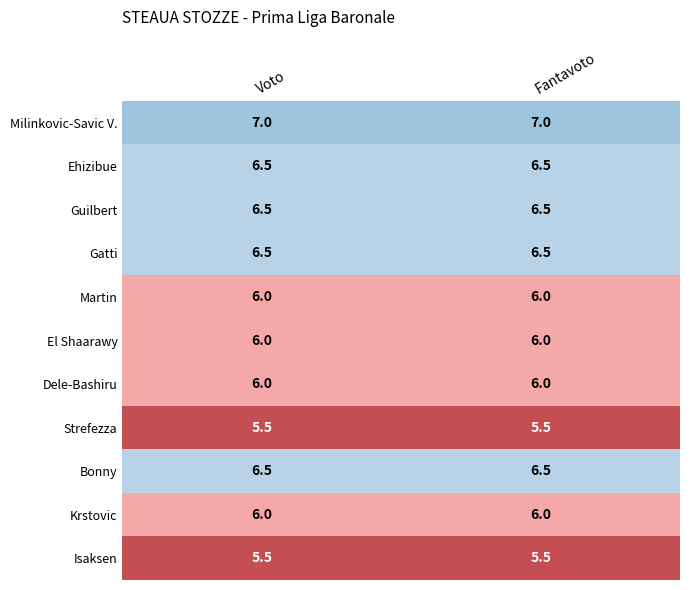

Reading right to left, list all the values displayed in this chart.

Milinkovic-Savic V.: 7.0	7.0
Ehizibue: 6.5	6.5
Guilbert: 6.5	6.5
Gatti: 6.5	6.5
Martin: 6.0	6.0
El Shaarawy: 6.0	6.0
Dele-Bashiru: 6.0	6.0
Strefezza: 5.5	5.5
Bonny: 6.5	6.5
Krstovic: 6.0	6.0
Isaksen: 5.5	5.5